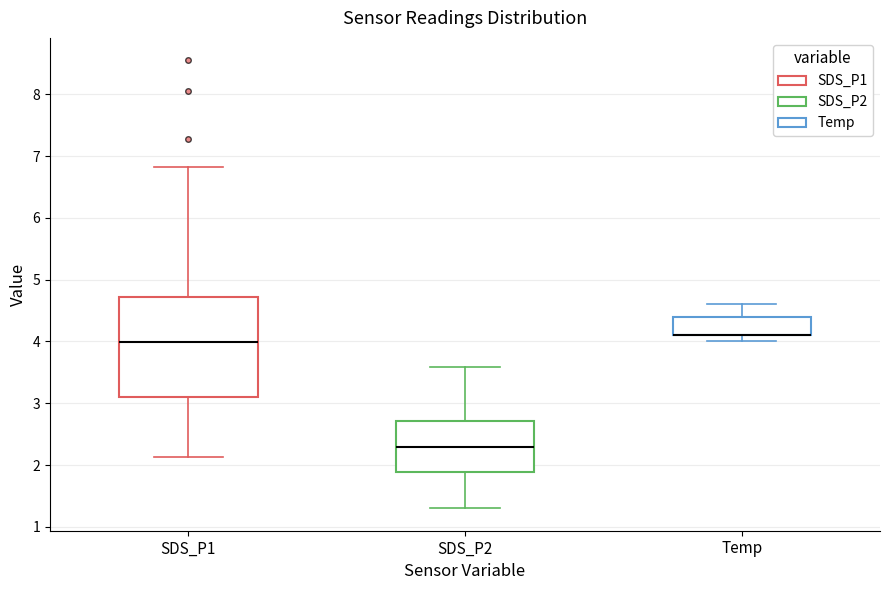

Reading left to right, transcribe this box plot: for each box, give where its median line is, the range the box spans, and where its two whiskers end, as read against the y-axis. The values are not printed on the chart, so give them approximately, as read against the axis.

SDS_P1: median 4.0, box 3.1 to 4.7, whiskers 2.1 to 6.8
SDS_P2: median 2.3, box 1.9 to 2.7, whiskers 1.3 to 3.6
Temp: median 4.1 (drawn on the box's lower edge), box 4.1 to 4.4, whiskers 4.0 to 4.6